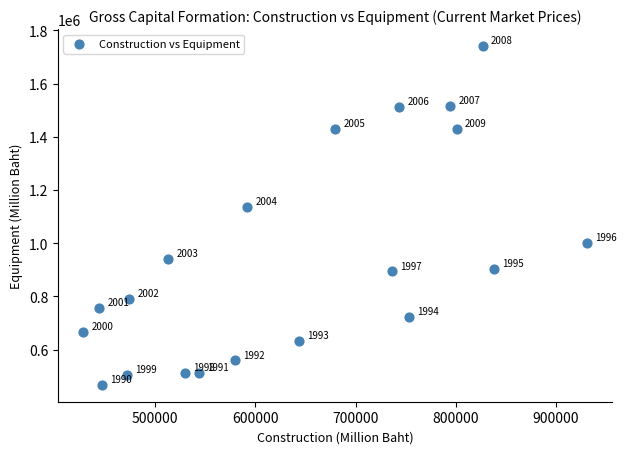

What Y value in the scatter plot is closest to 1104320?

1137347